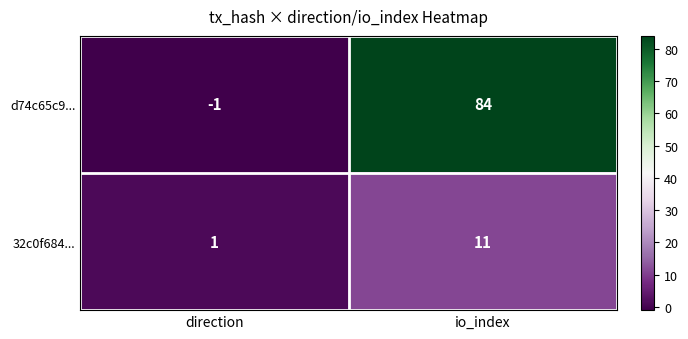

Where is d74c65c9... nearest to the value 41?

direction